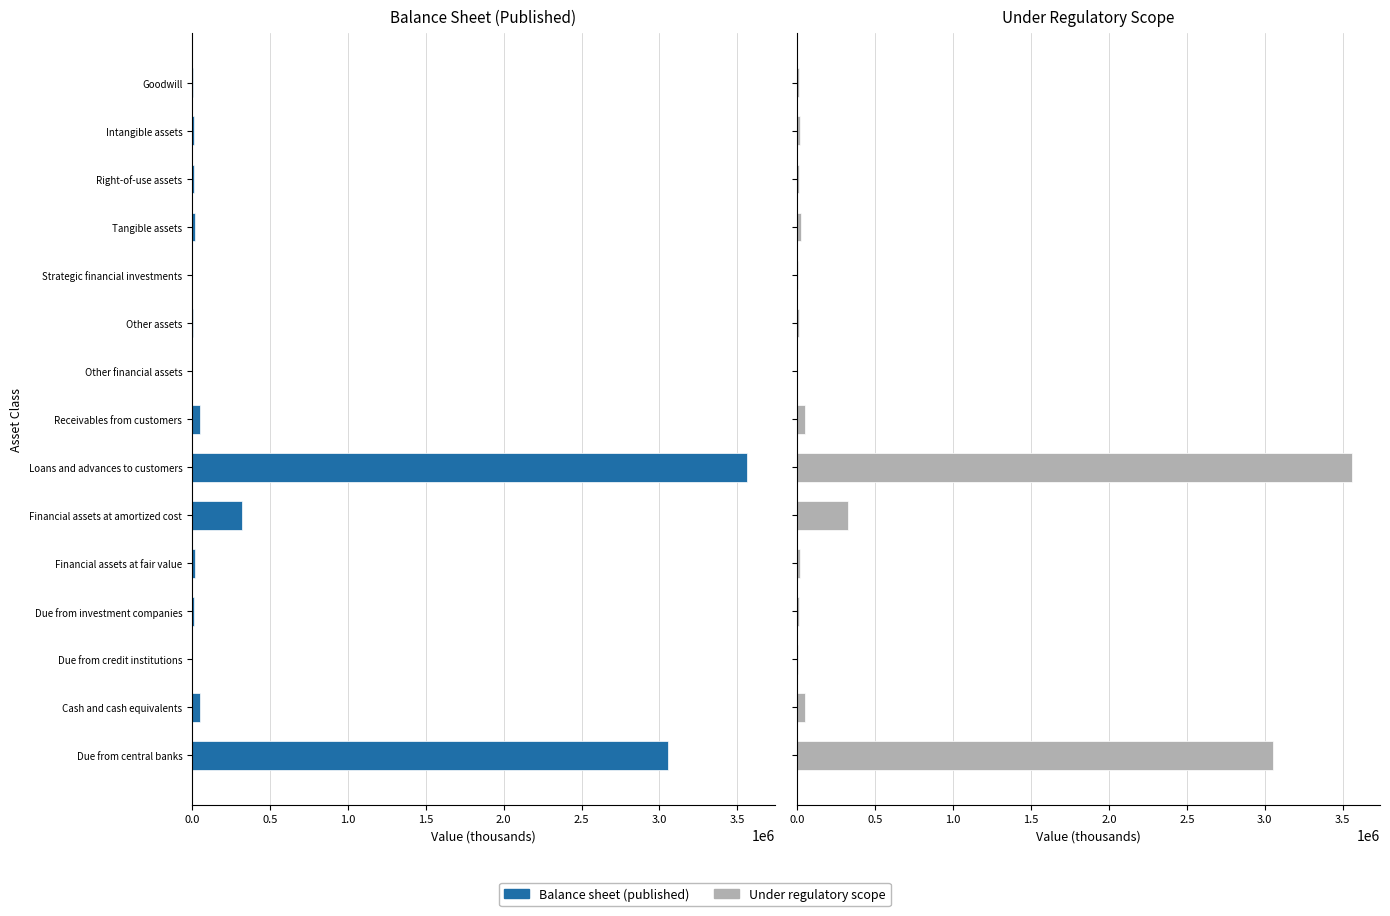

The value of Balance sheet (published) at 0.5 is 14563. True or false?

False